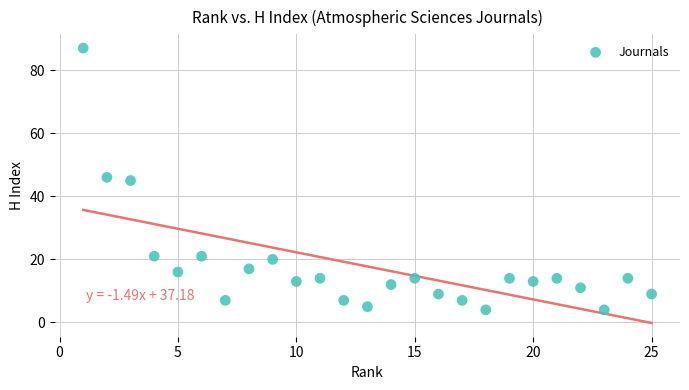

What is the range of X values (max minus min)?

24